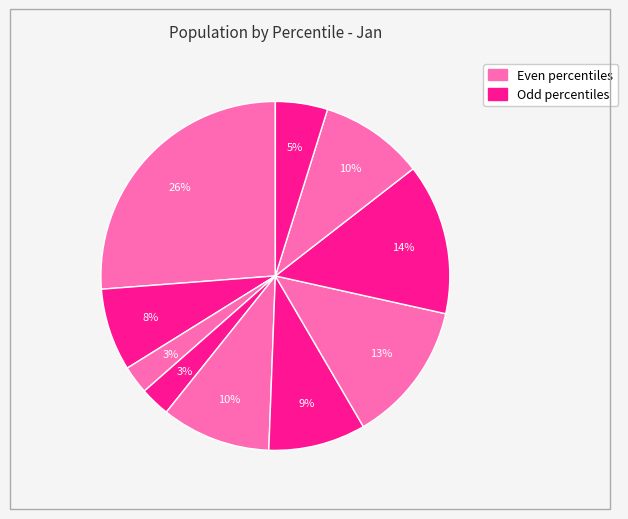

How many segments does this pie chart have?

10